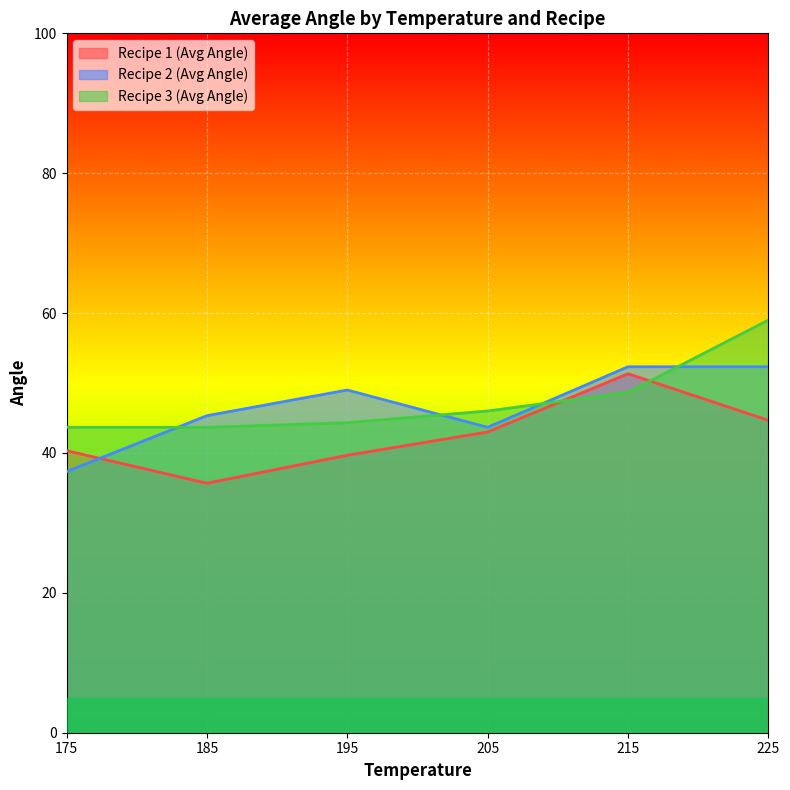

What is the sum of the Recipe 3 (Avg Angle) values at 175 and 185?

87.3